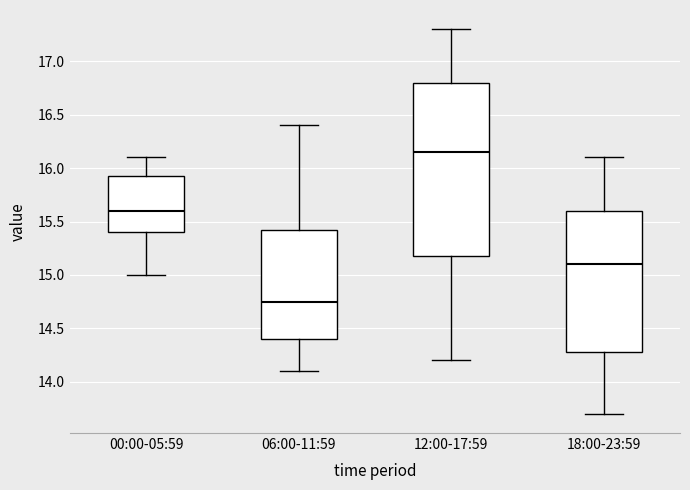

Where is the upper edge of the box for 06:00-11:59 on the y-axis? The values are not printed on the chart, so give them approximately, as read against the axis.

15.45